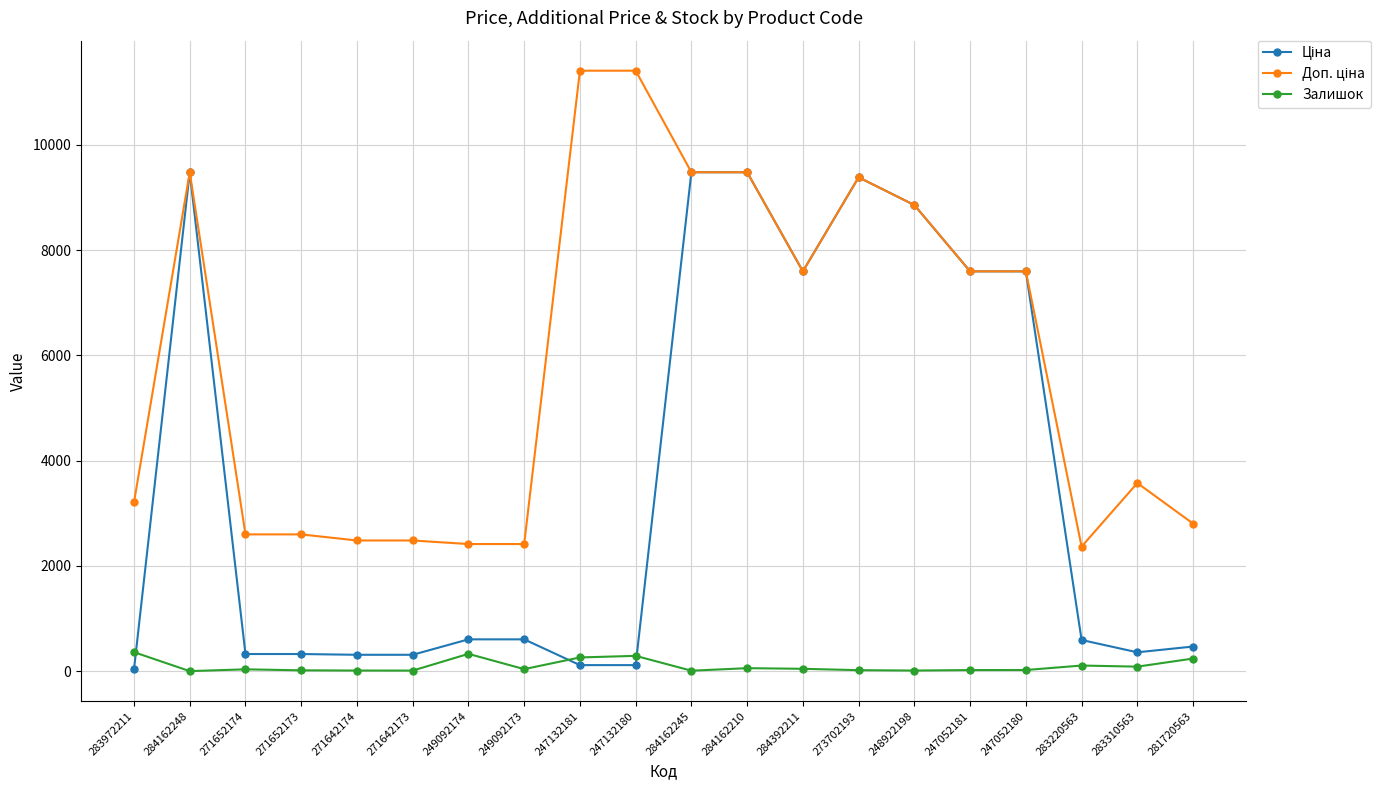

What is the maximum value for Залишок?

360.0